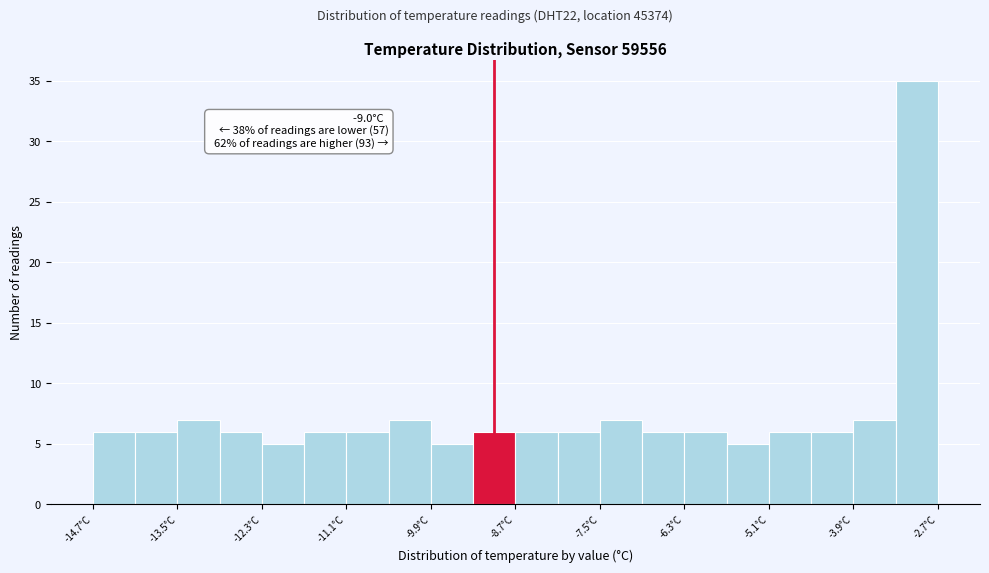

Around what value on the x-axis is the tallest bar? Give the approximate position of its centre, as read against the axis.

-3.0